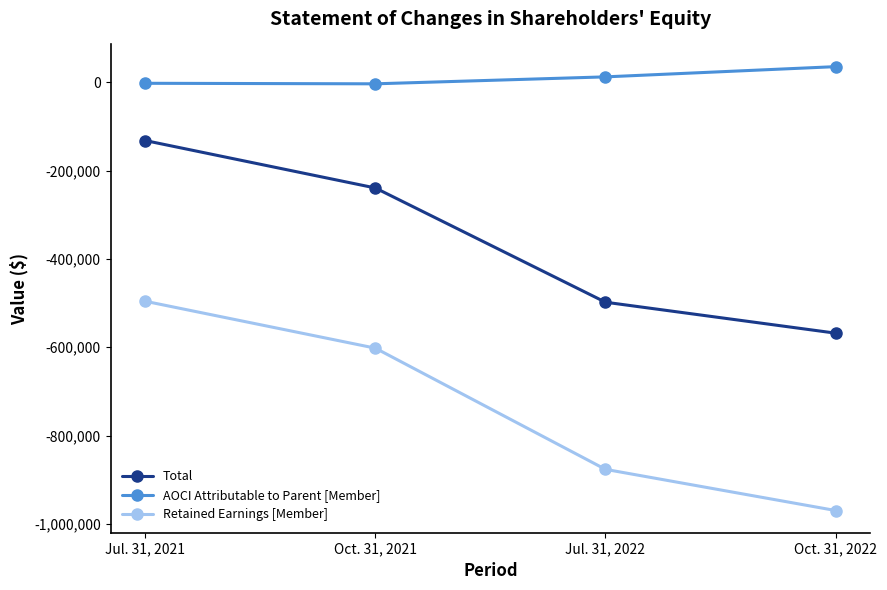

How many series are shown in this chart?

3